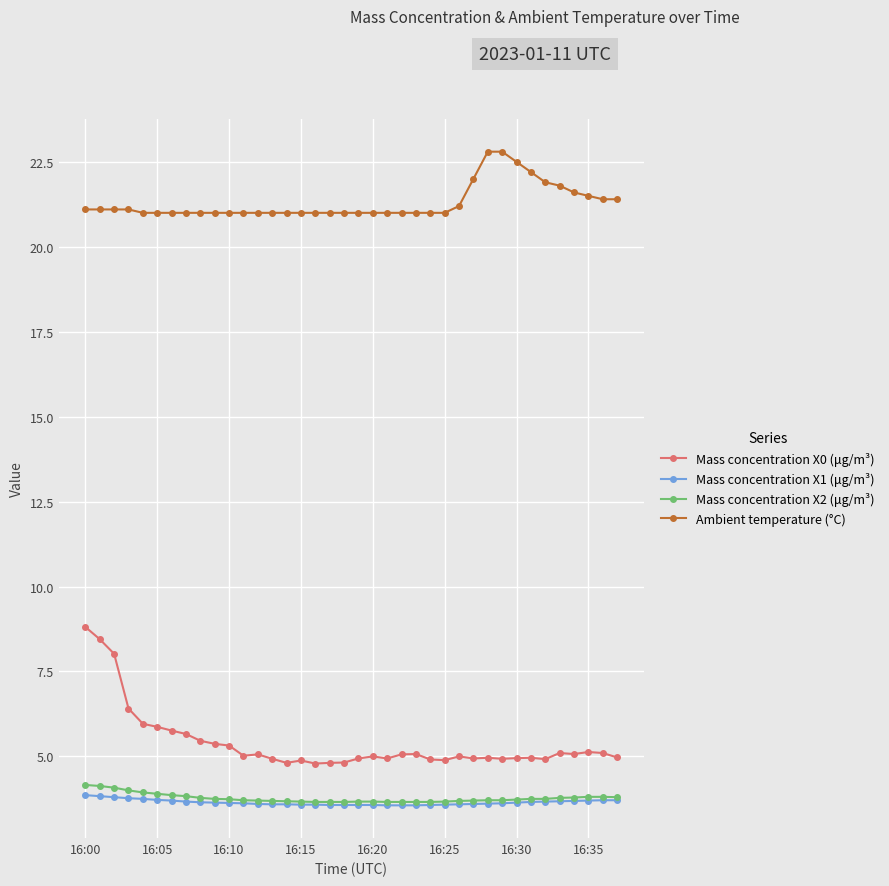

What is the highest value of the Ambient temperature (°C) series?

22.8